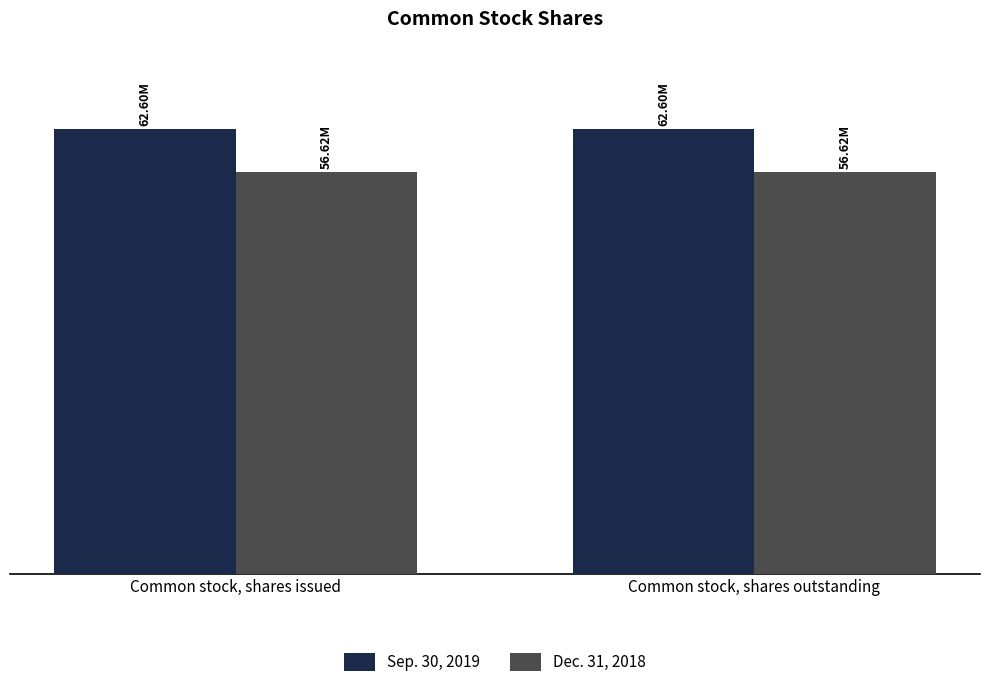

Between Common stock, shares issued and Common stock, shares outstanding, which is larger?

Common stock, shares issued